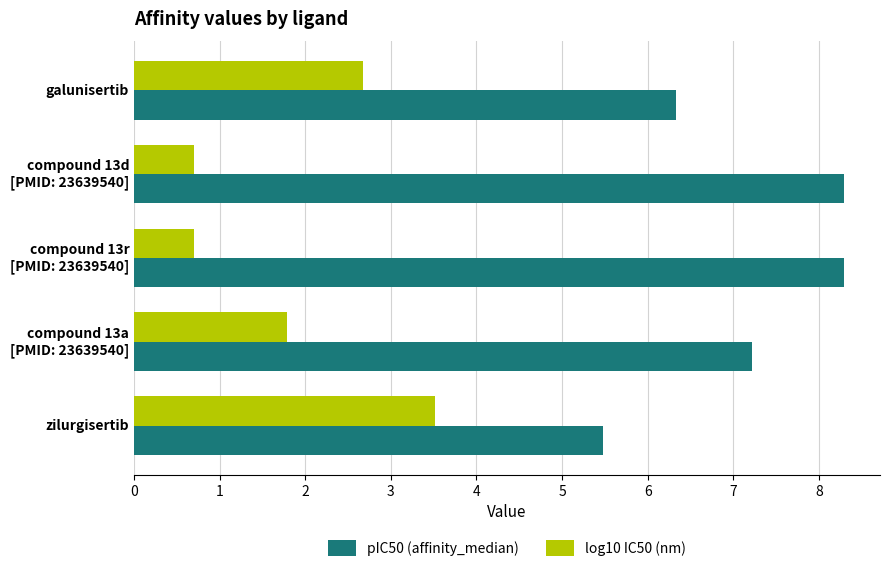

Is it true that pIC50 (affinity_median) equals 6.3 at galunisertib?

True